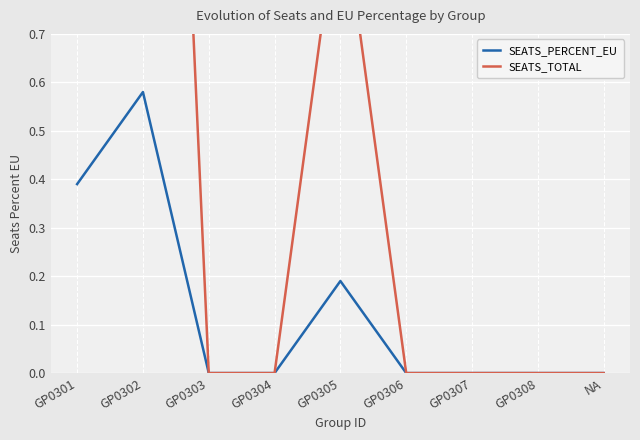

Which series has the largest range (max minus min)?

SEATS_TOTAL